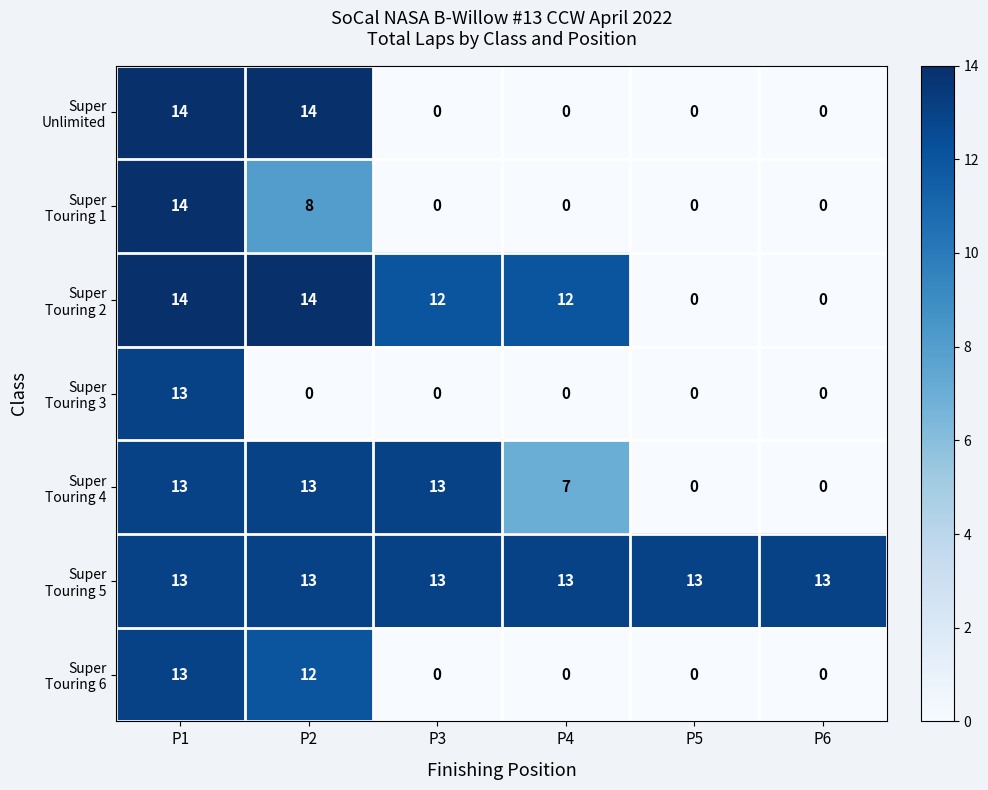

At which category is the sum across all series the highest?

P1